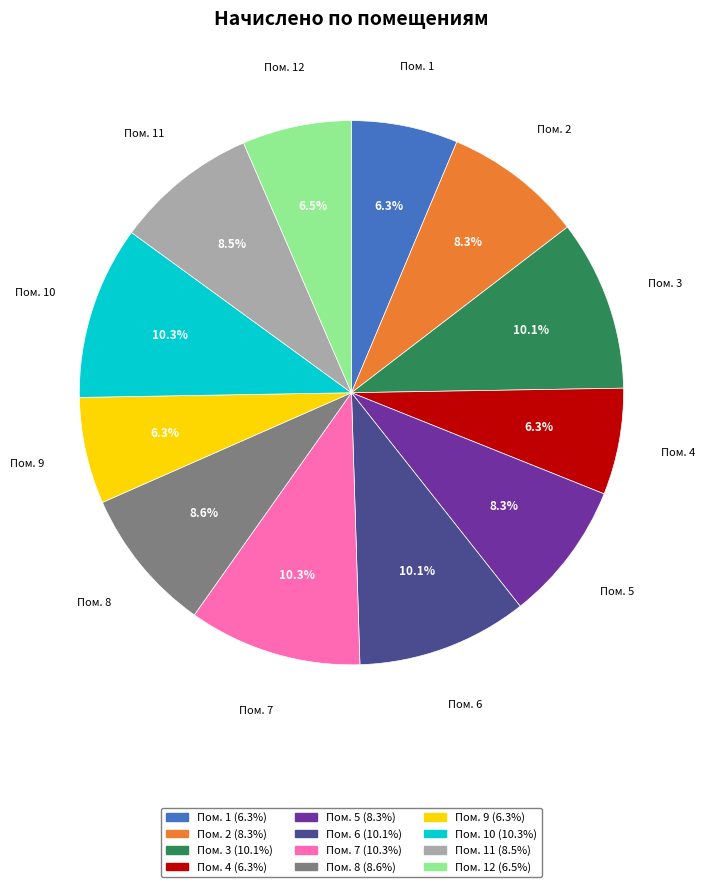

Which has a higher value, Пом. 4 or Пом. 6?

Пом. 6